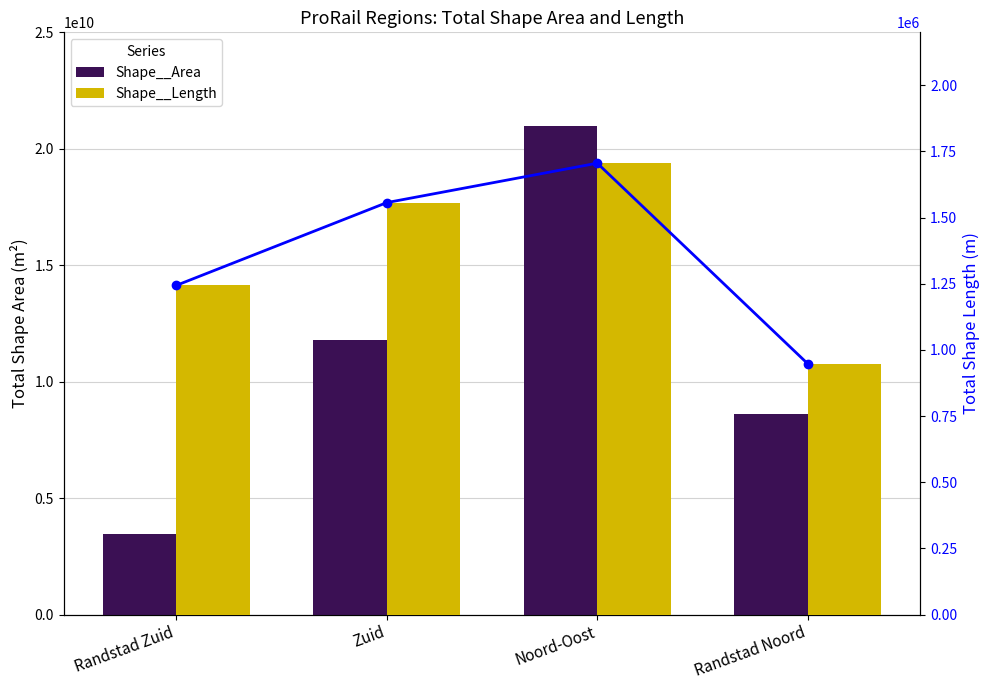

Which label corresponds to the smallest value in the chart?

Randstad Noord